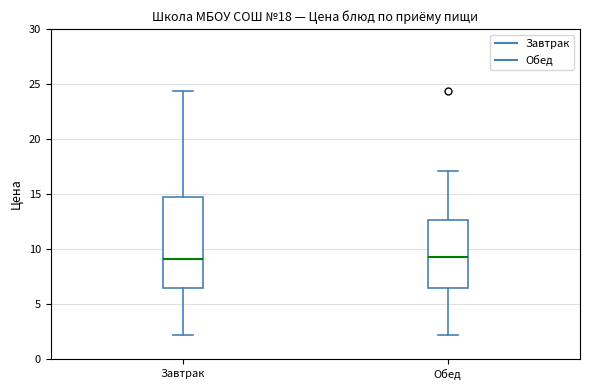

Which box is the tallest, from its lower edge to its upper edge?

Завтрак